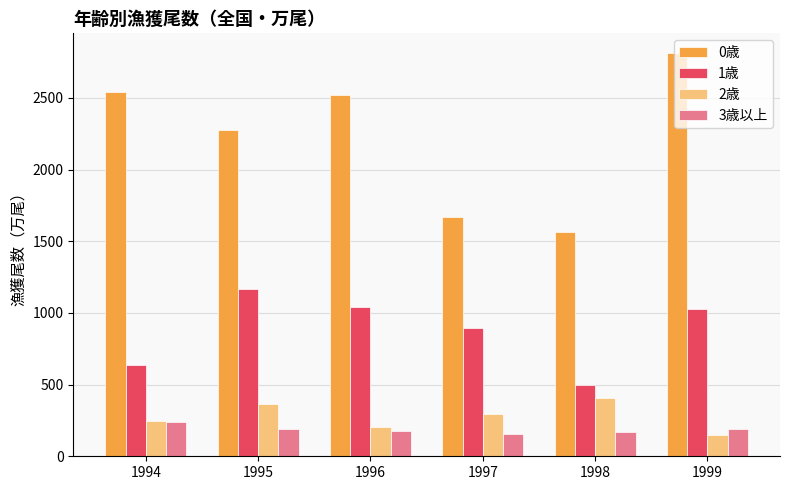

What is the smallest value displayed?

148